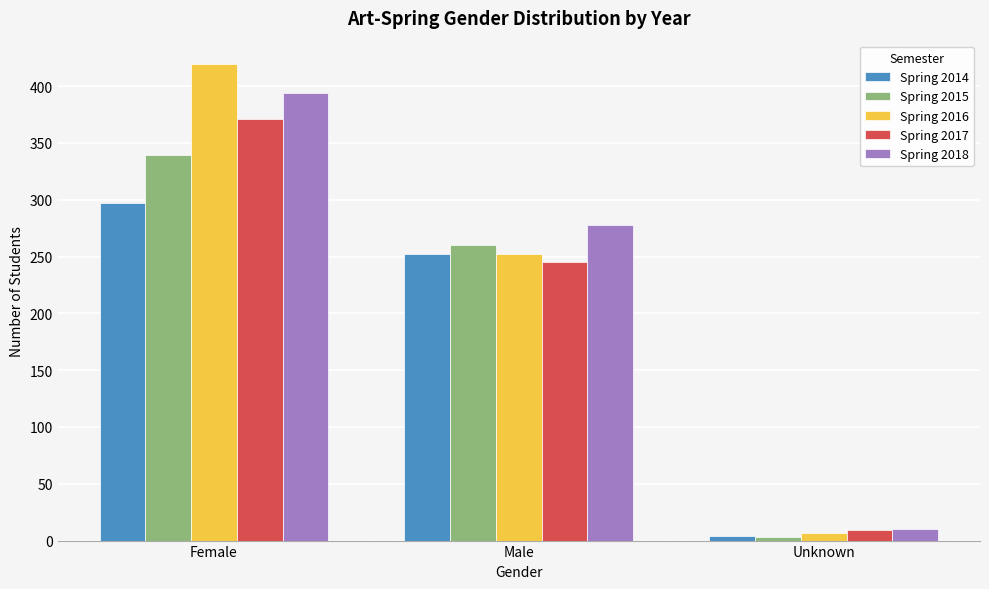

What is the difference between the maximum and minimum values in the Spring 2017 series?

362